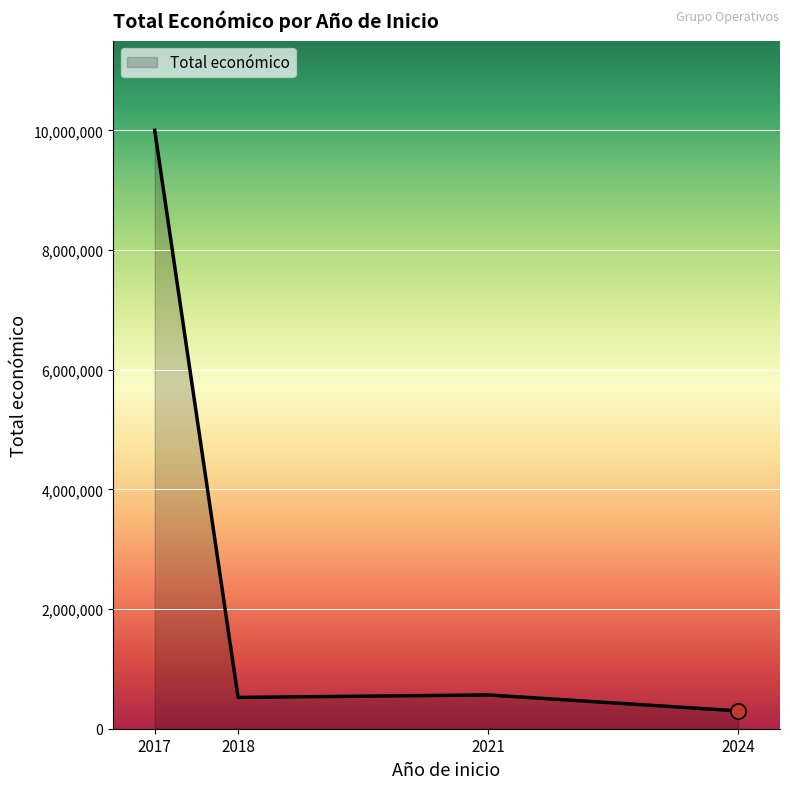

What is the change in value from 2017 to 2024?

-9702441